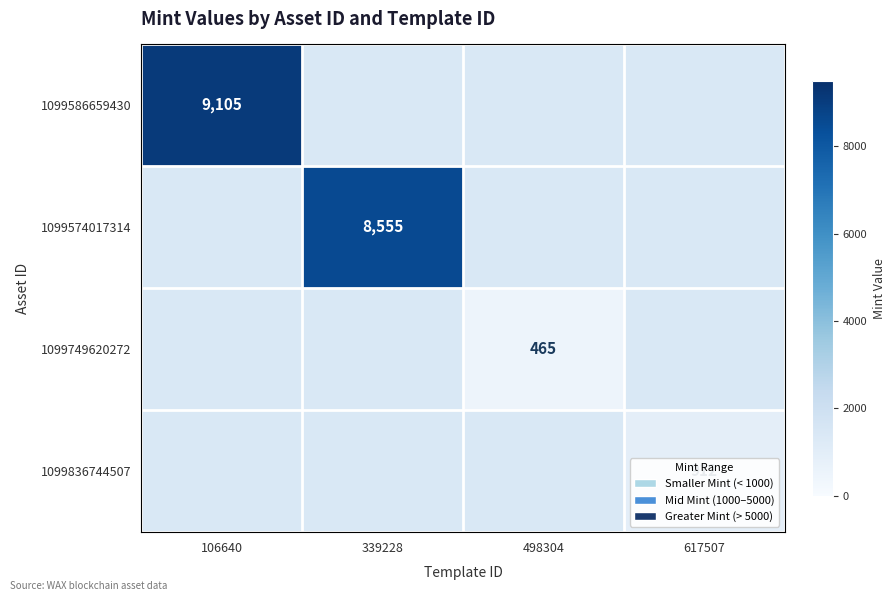

At how many categories does at least one series exceed 420?

4